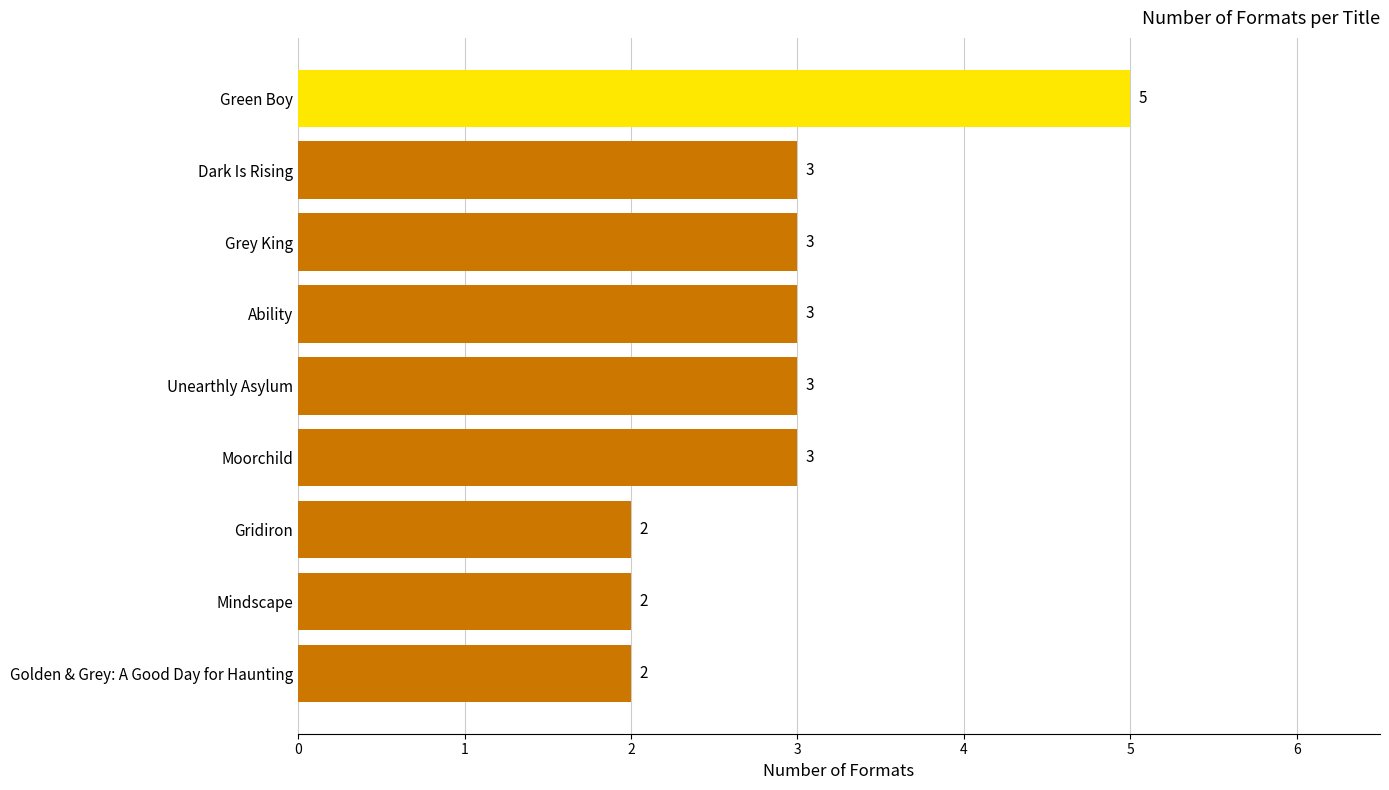

What is the ratio of the value at Gridiron to the value at Golden & Grey: A Good Day for Haunting?

1.0